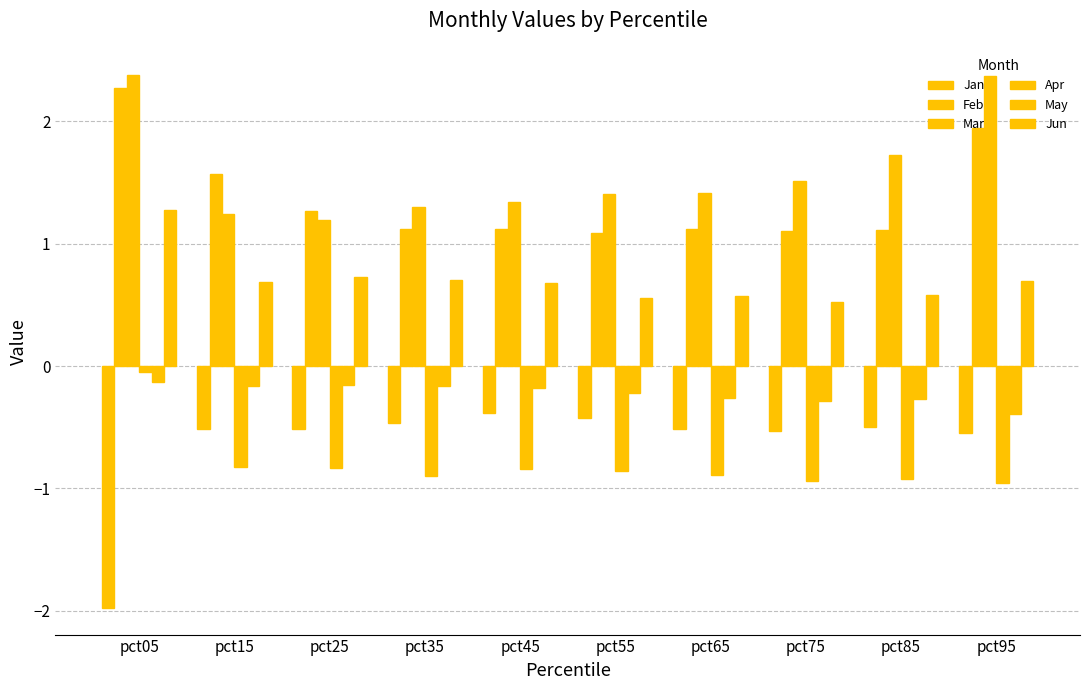

Reading left to right, what are all the values shown in this chart?

Jan: pct05=-2.0	pct15=-0.5	pct25=-0.5	pct35=-0.5	pct45=-0.4	pct55=-0.4	pct65=-0.5	pct75=-0.5	pct85=-0.5	pct95=-0.5
Feb: pct05=2.3	pct15=1.6	pct25=1.3	pct35=1.1	pct45=1.1	pct55=1.1	pct65=1.1	pct75=1.1	pct85=1.1	pct95=1.9
Mar: pct05=2.4	pct15=1.2	pct25=1.2	pct35=1.3	pct45=1.3	pct55=1.4	pct65=1.4	pct75=1.5	pct85=1.7	pct95=2.4
Apr: pct05=-0.0	pct15=-0.8	pct25=-0.8	pct35=-0.9	pct45=-0.8	pct55=-0.9	pct65=-0.9	pct75=-0.9	pct85=-0.9	pct95=-1.0
May: pct05=-0.1	pct15=-0.2	pct25=-0.2	pct35=-0.2	pct45=-0.2	pct55=-0.2	pct65=-0.3	pct75=-0.3	pct85=-0.3	pct95=-0.4
Jun: pct05=1.3	pct15=0.7	pct25=0.7	pct35=0.7	pct45=0.7	pct55=0.6	pct65=0.6	pct75=0.5	pct85=0.6	pct95=0.7